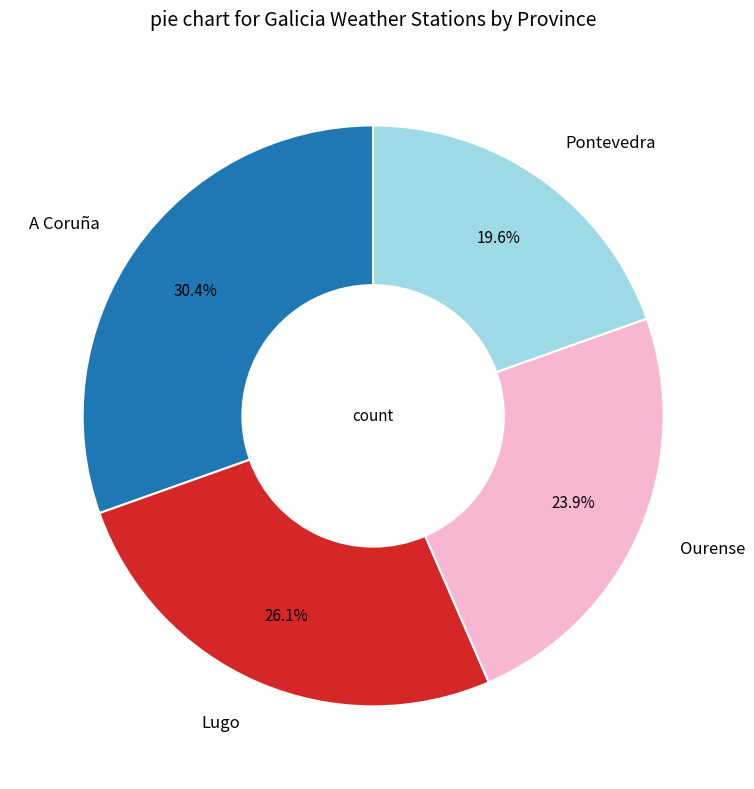

Does any single category account for the majority?

No